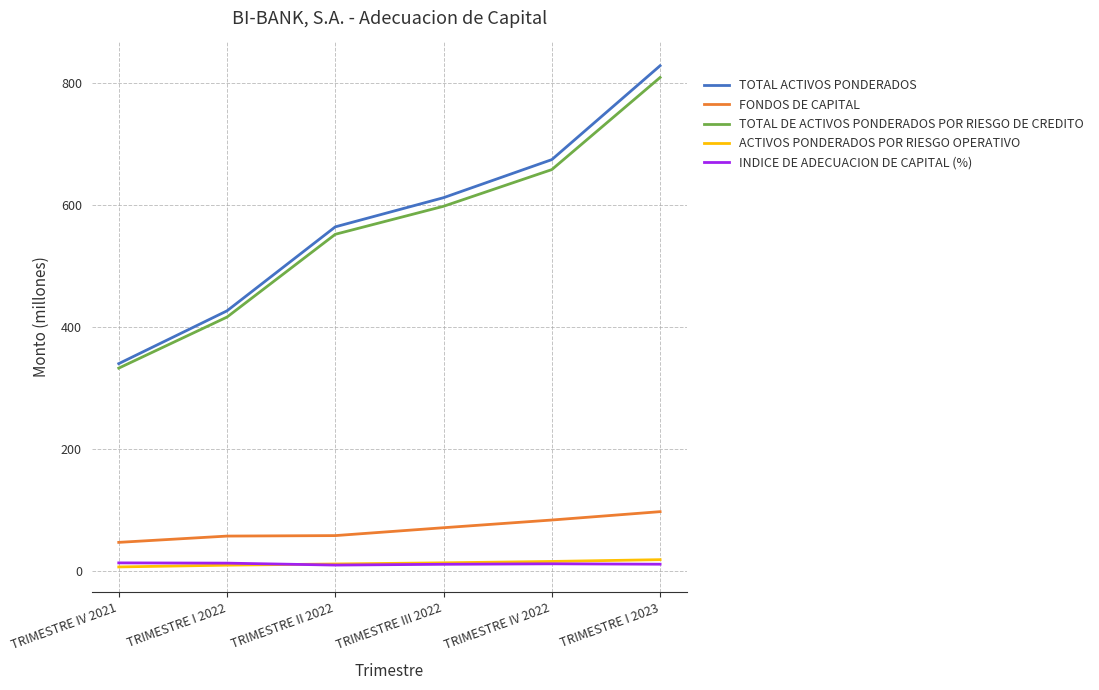

What is the sum of the FONDOS DE CAPITAL values at TRIMESTRE III 2022 and TRIMESTRE IV 2021?

119.2